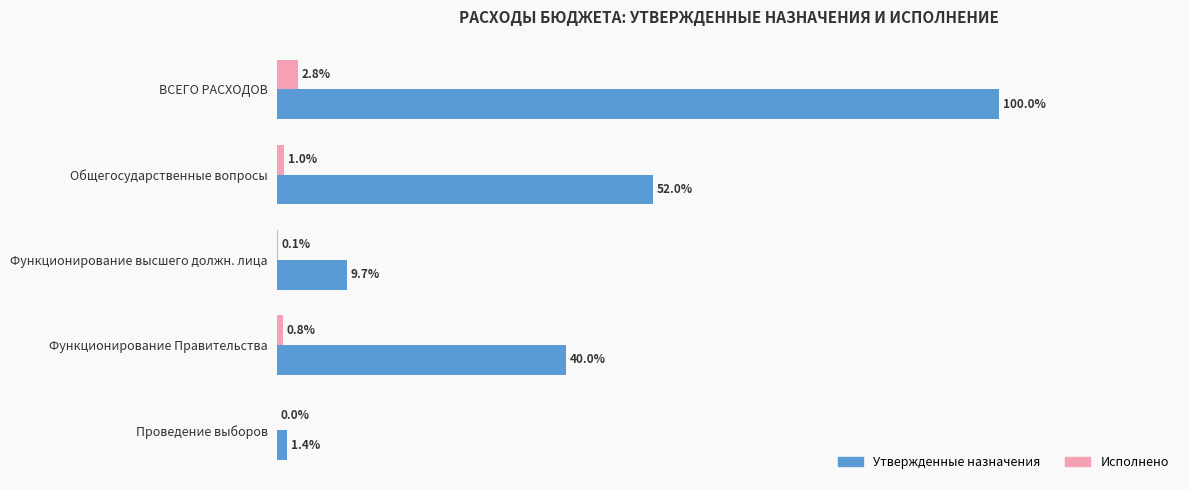

What are all the series names shown in the legend?

Утвержденные назначения, Исполнено